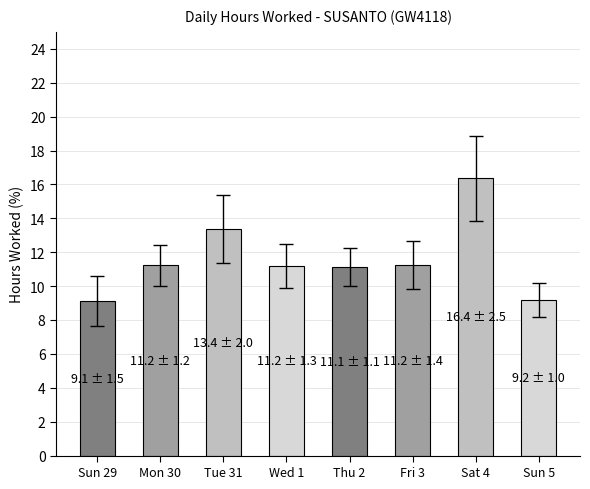

How many values are below 11?

2